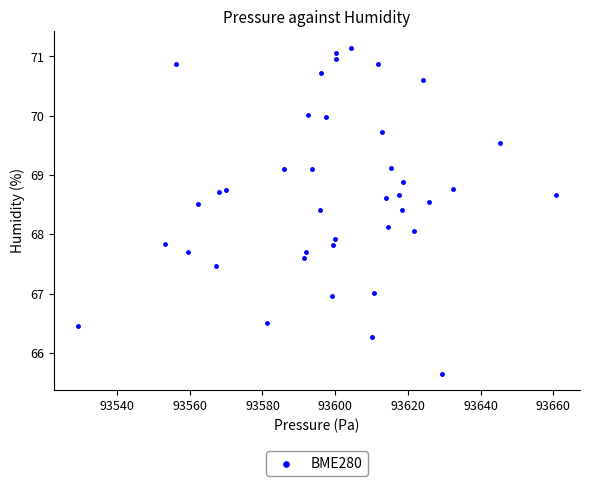

What is the range of X values (max minus min)?

131.5